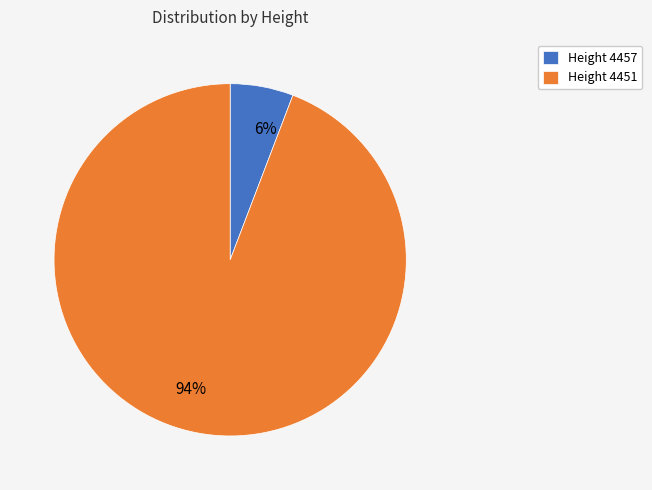

Does any single category account for the majority?

Yes